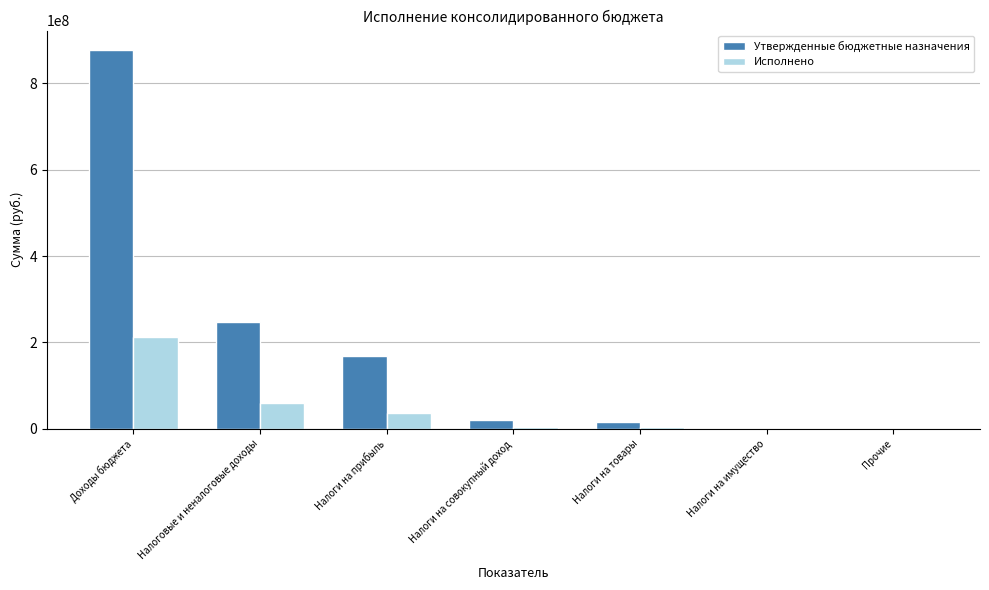

What is the total value across all series at Доходы бюджета?

1090399216.9